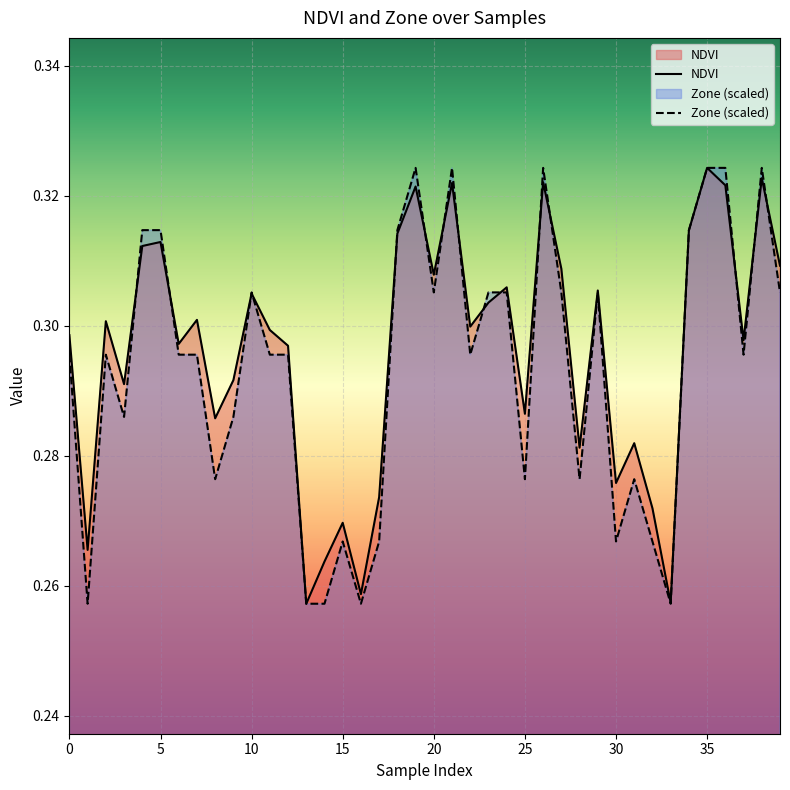

Reading right to left, list all the values displayed in this chart.

NDVI: 0.3	0.3	0.3	0.3	0.3	0.3	0.3	0.3	0.3	0.3	0.3	0.3	0.3	0.3	0.3	0.3	0.3	0.3	0.3	0.3	0.3	0.3	0.3	0.3	0.3	0.3	0.3	0.3	0.3	0.3	0.3	0.3	0.3	0.3	0.3	0.3	0.3	0.3	0.3	0.3
Zone (scaled): 0.3	0.3	0.3	0.3	0.3	0.3	0.3	0.3	0.3	0.3	0.3	0.3	0.3	0.3	0.3	0.3	0.3	0.3	0.3	0.3	0.3	0.3	0.3	0.3	0.3	0.3	0.3	0.3	0.3	0.3	0.3	0.3	0.3	0.3	0.3	0.3	0.3	0.3	0.3	0.3